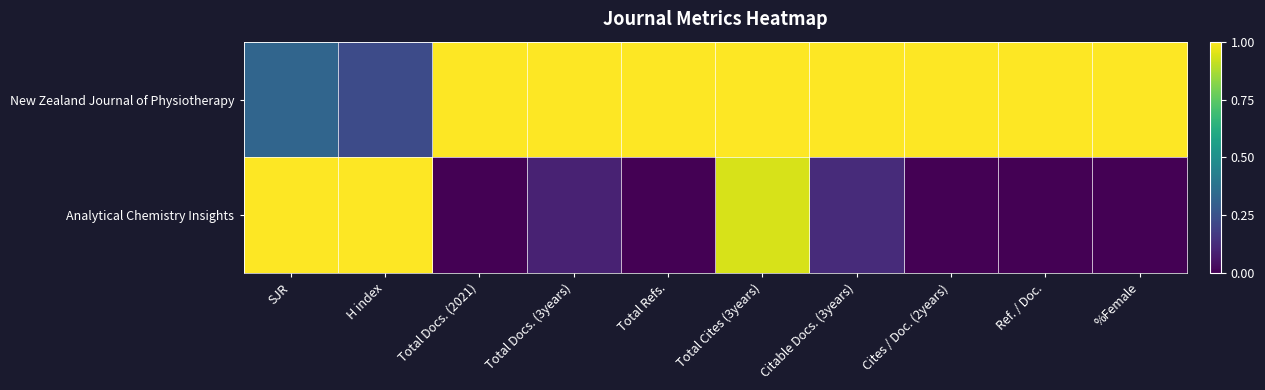

What is the total value across all series at Total Cites (3years)?

1.9